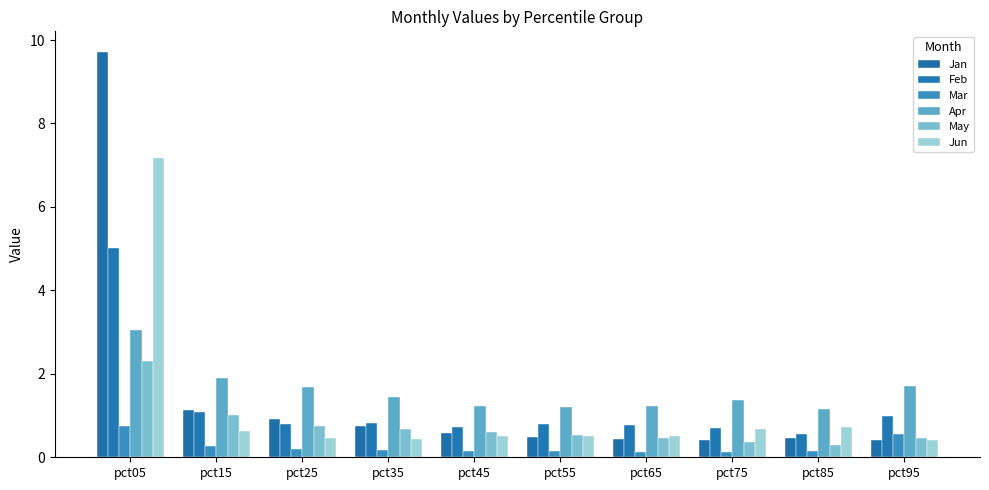

At which label does May reach its peak?

pct05